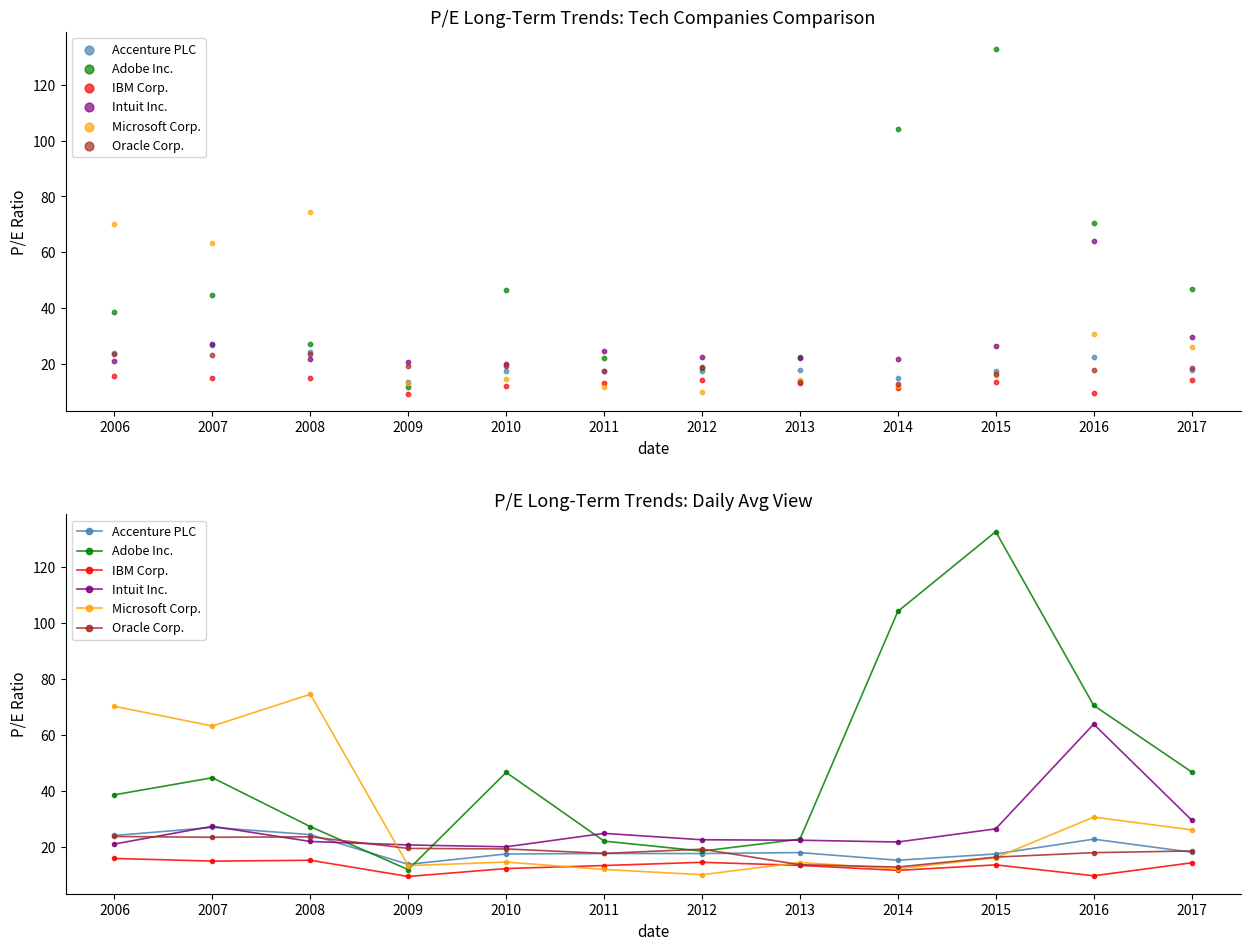

Which series contains the lowest Y value?

IBM Corp.